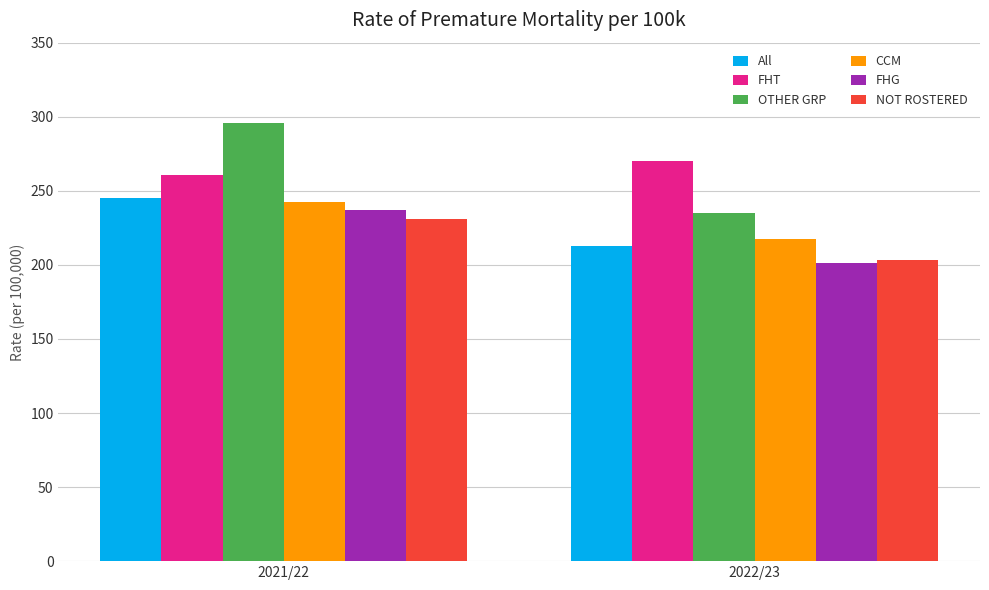

What is the label of the 1st bar from the right?

2022/23